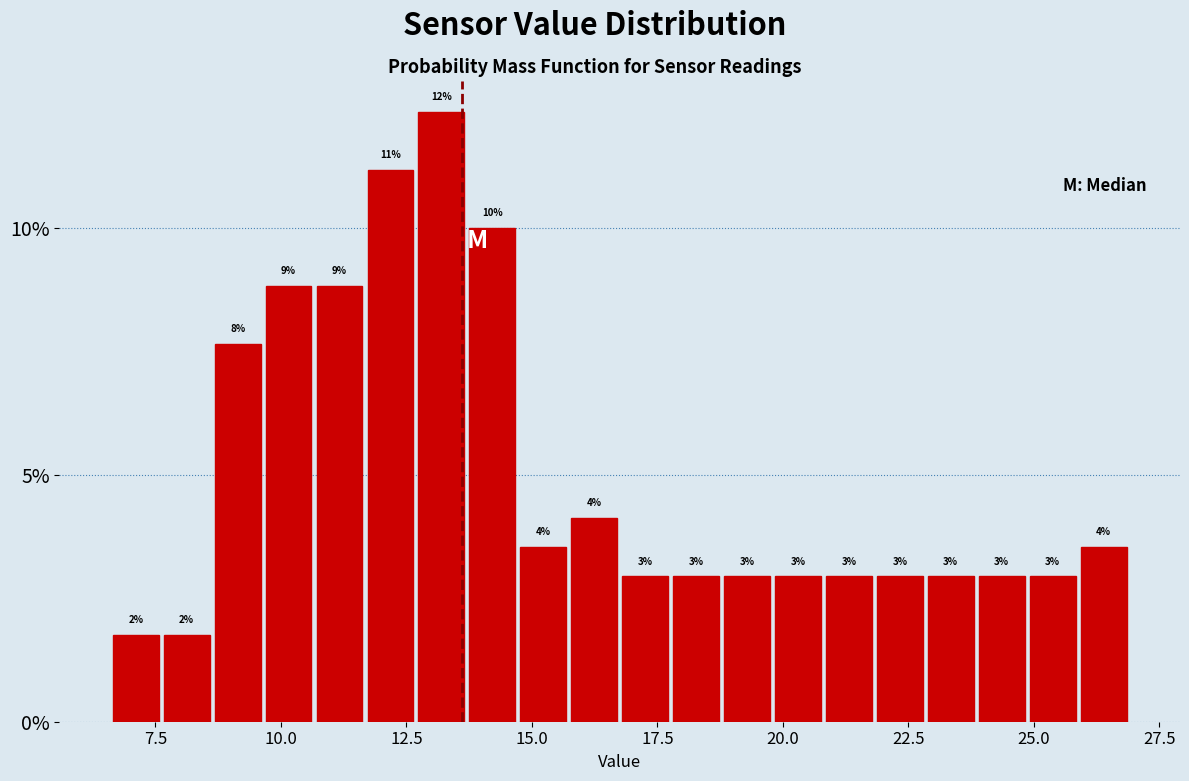

Around what value on the x-axis is the tallest bar? Give the approximate position of its centre, as read against the axis.

13.0